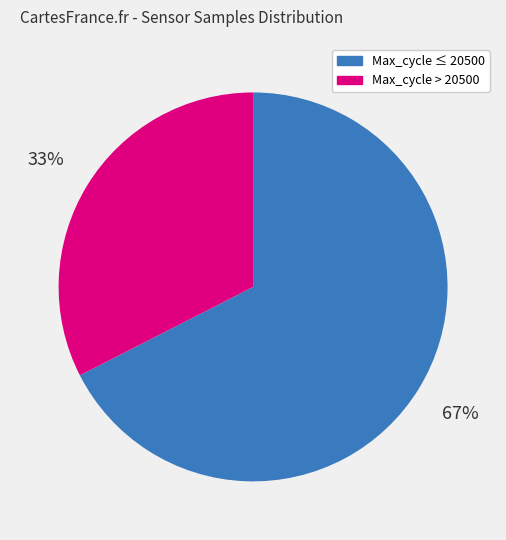

Is there any slice that represents more than half of the pie?

Yes